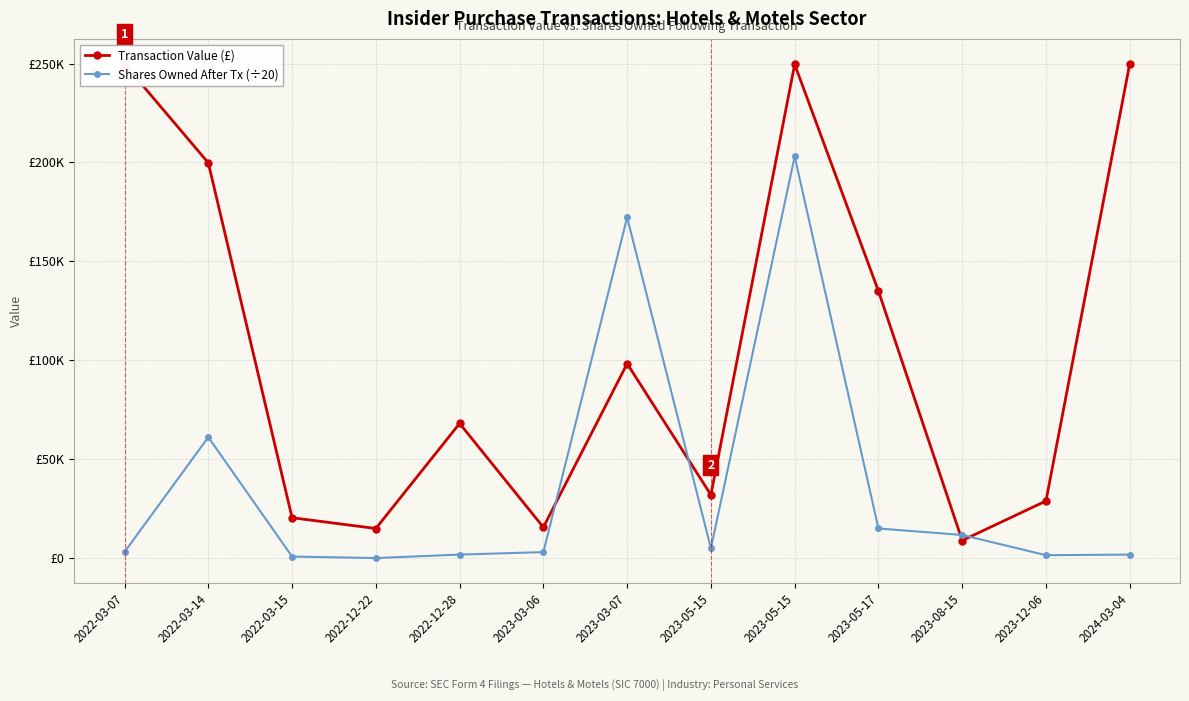

Is it true that Transaction Value (£) equals 8908.0 at 2023-08-15?

True